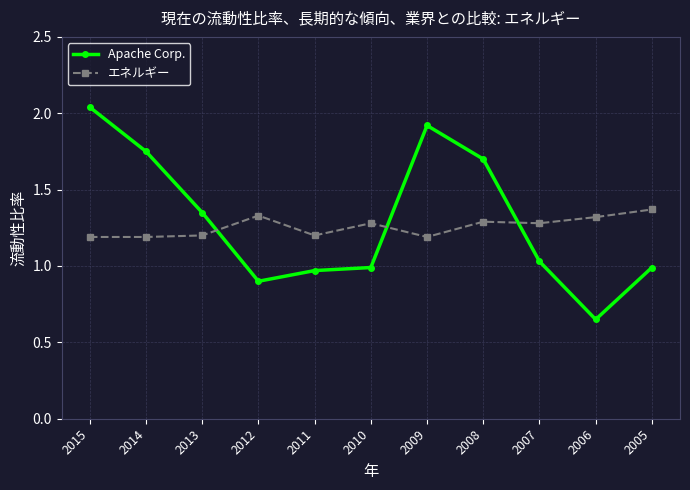

What value does the エネルギー series have at 2011?

1.2